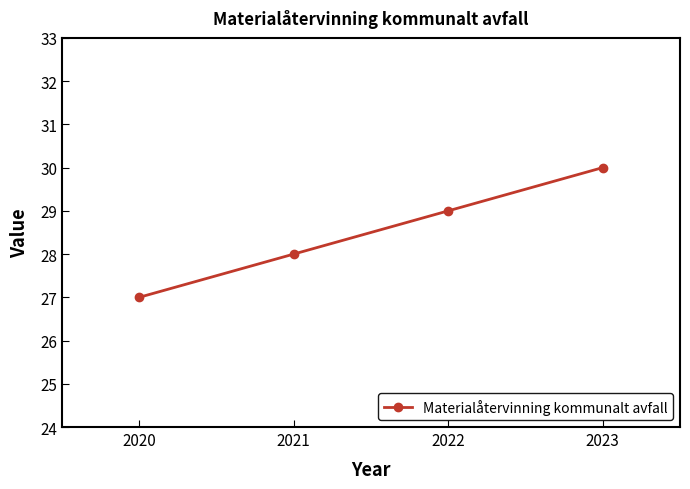

How many lines are shown in the chart?

1